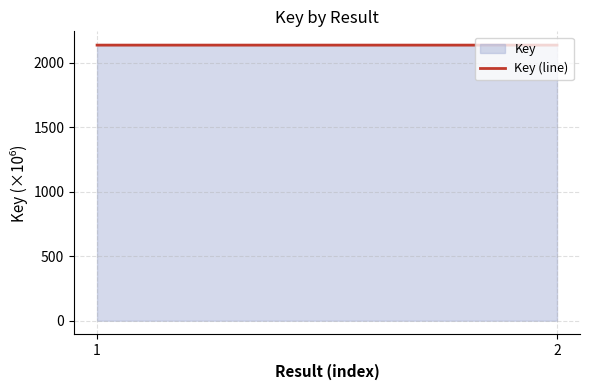

How many values are between 2137 and 2138?

2